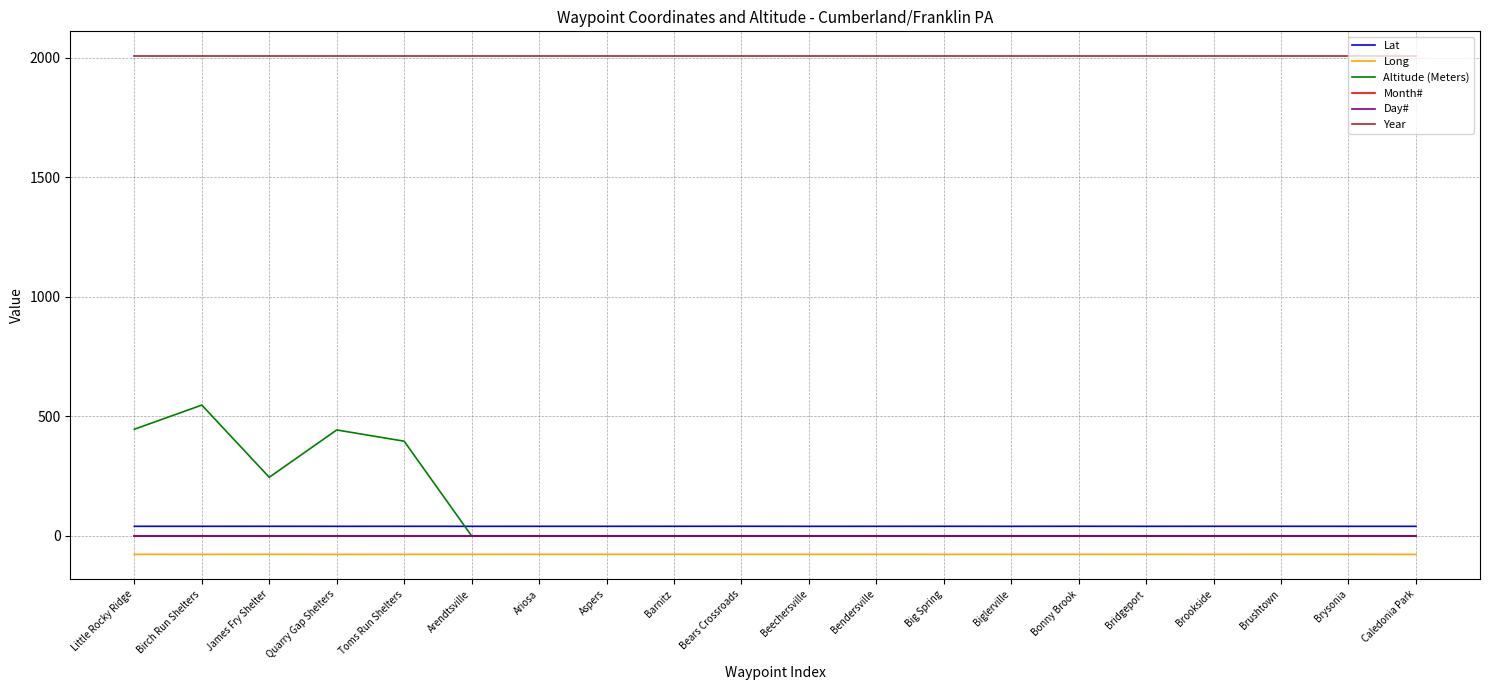

Rank the categories by Lat value from highest to lowest.

Bears Crossroads, Bonny Brook, Big Spring, Barnitz, Brushtown, Brookside, James Fry Shelter, Toms Run Shelters, Little Rocky Ridge, Birch Run Shelters, Bendersville, Aspers, Ariosa, Brysonia, Bridgeport, Quarry Gap Shelters, Biglerville, Arendtsville, Beechersville, Caledonia Park